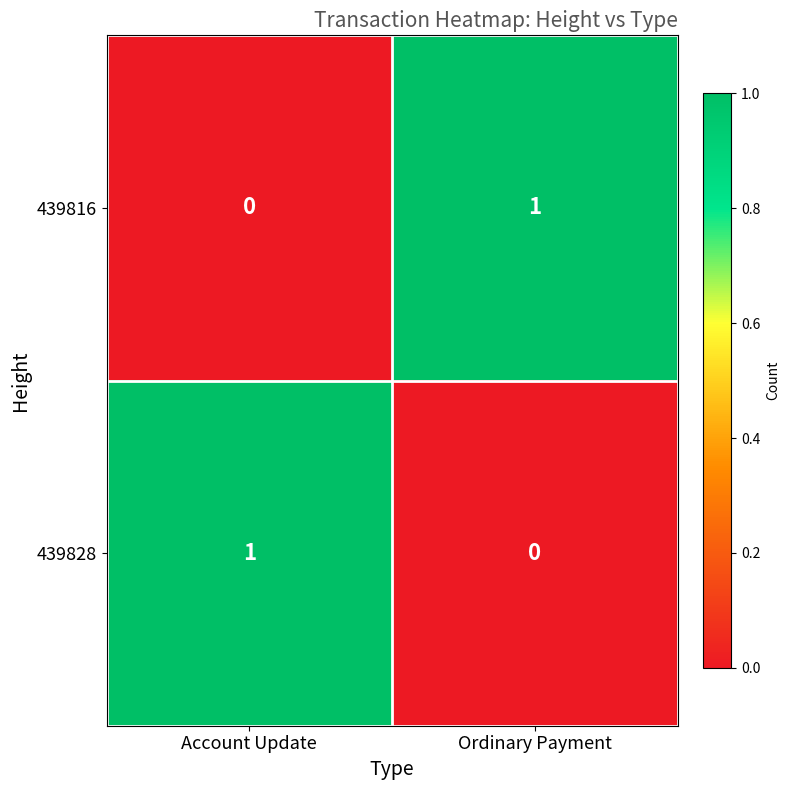

Count the number of data series in this chart.

2